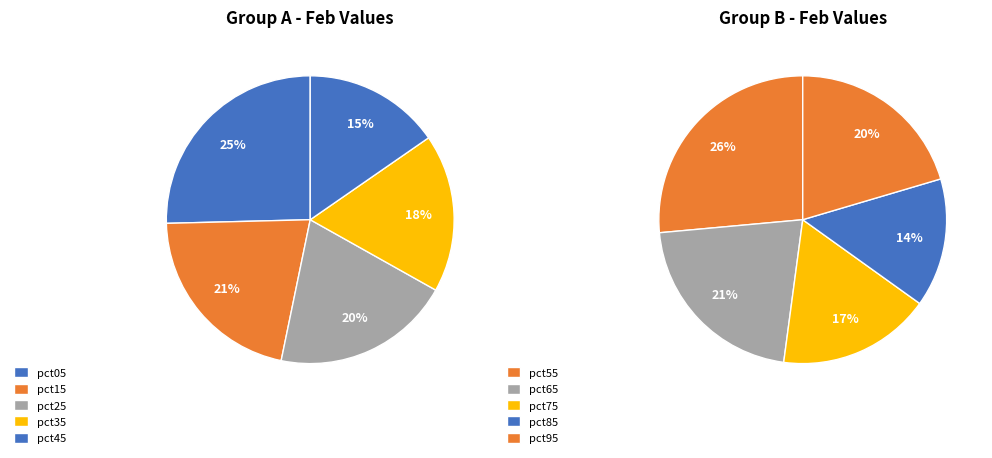

Which has a higher value, pct65 or pct45?

pct45